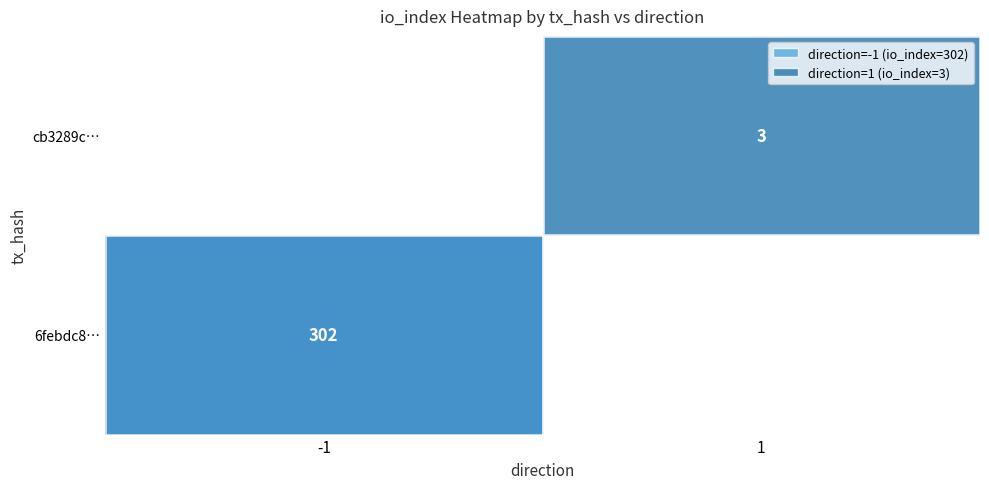

The cb3289c… series shows 3 at 1. True or false?

True